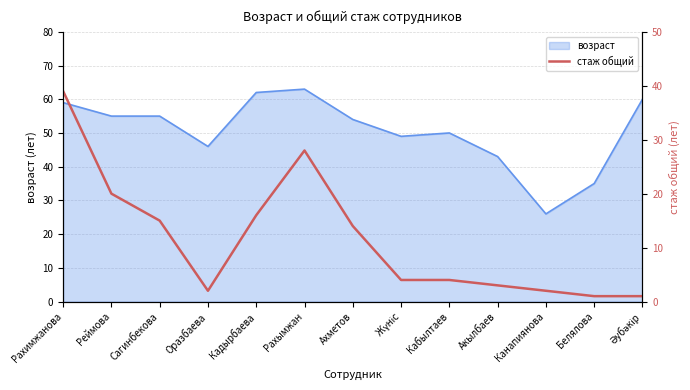

At which category does the data reach its first local peak?

Рахымжан